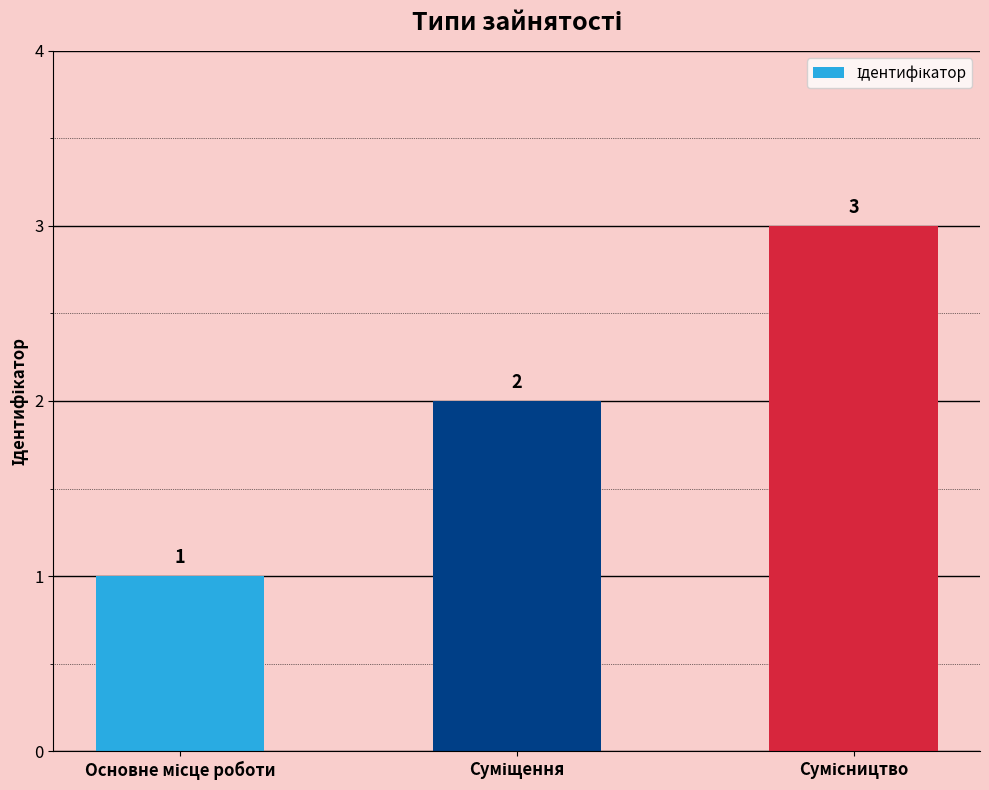

Are the bars horizontal?

No